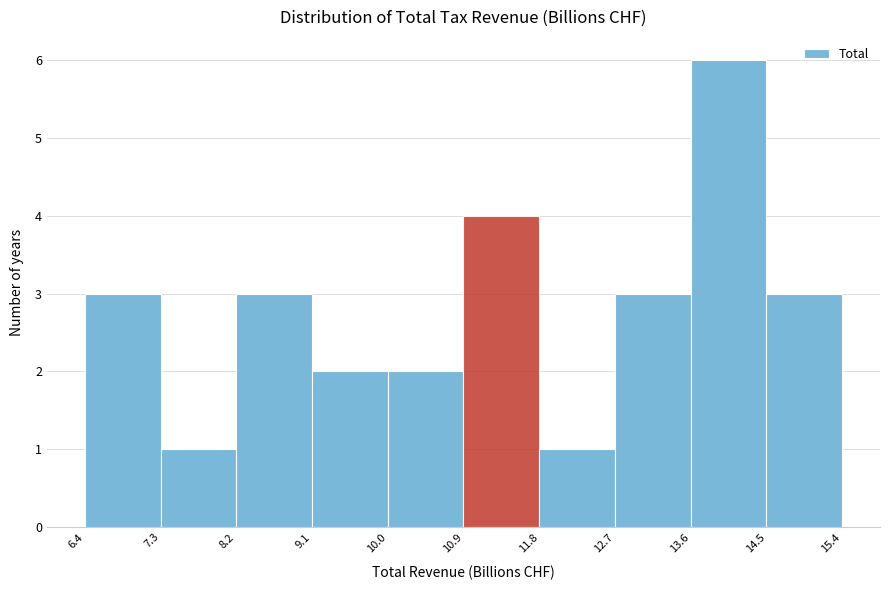

Reading left to right, list every bar in this chart as the range it spans on the x-axis followed by its height. The values are not printed on the chart, so give them approximately, as read against the axis.

6.4 to 7.3: 3
7.3 to 8.2: 1
8.2 to 9.1: 3
9.1 to 10.0: 2
10.0 to 10.9: 2
10.9 to 11.8: 4
11.8 to 12.7: 1
12.7 to 13.6: 3
13.6 to 14.5: 6
14.5 to 15.4: 3